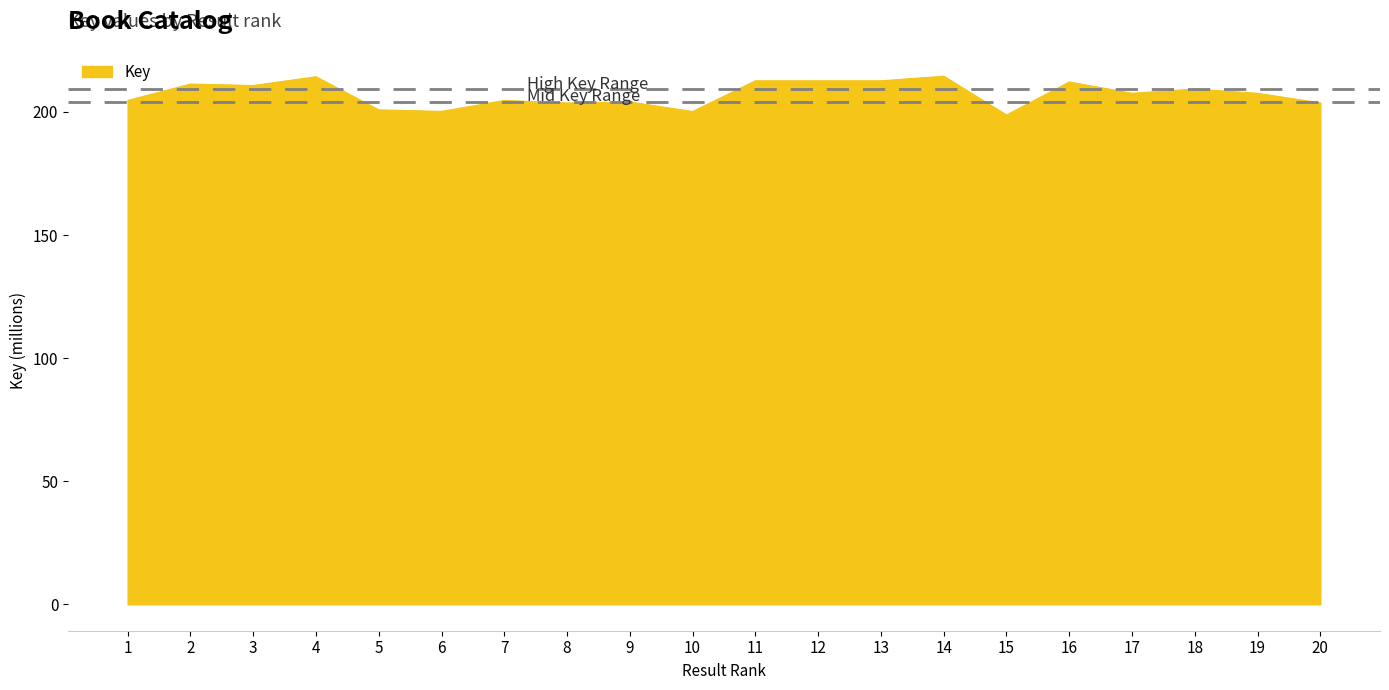

What is the smallest value displayed?

198.8